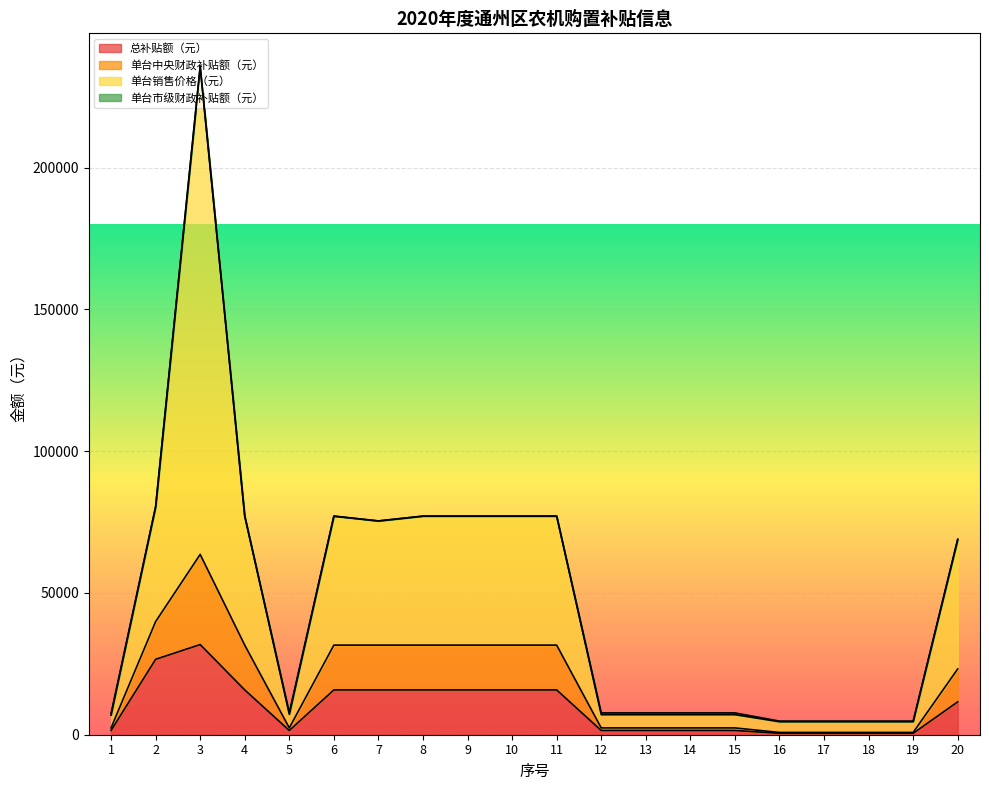

True or false: 总补贴额（元） has a value of 48921 at 3.

False